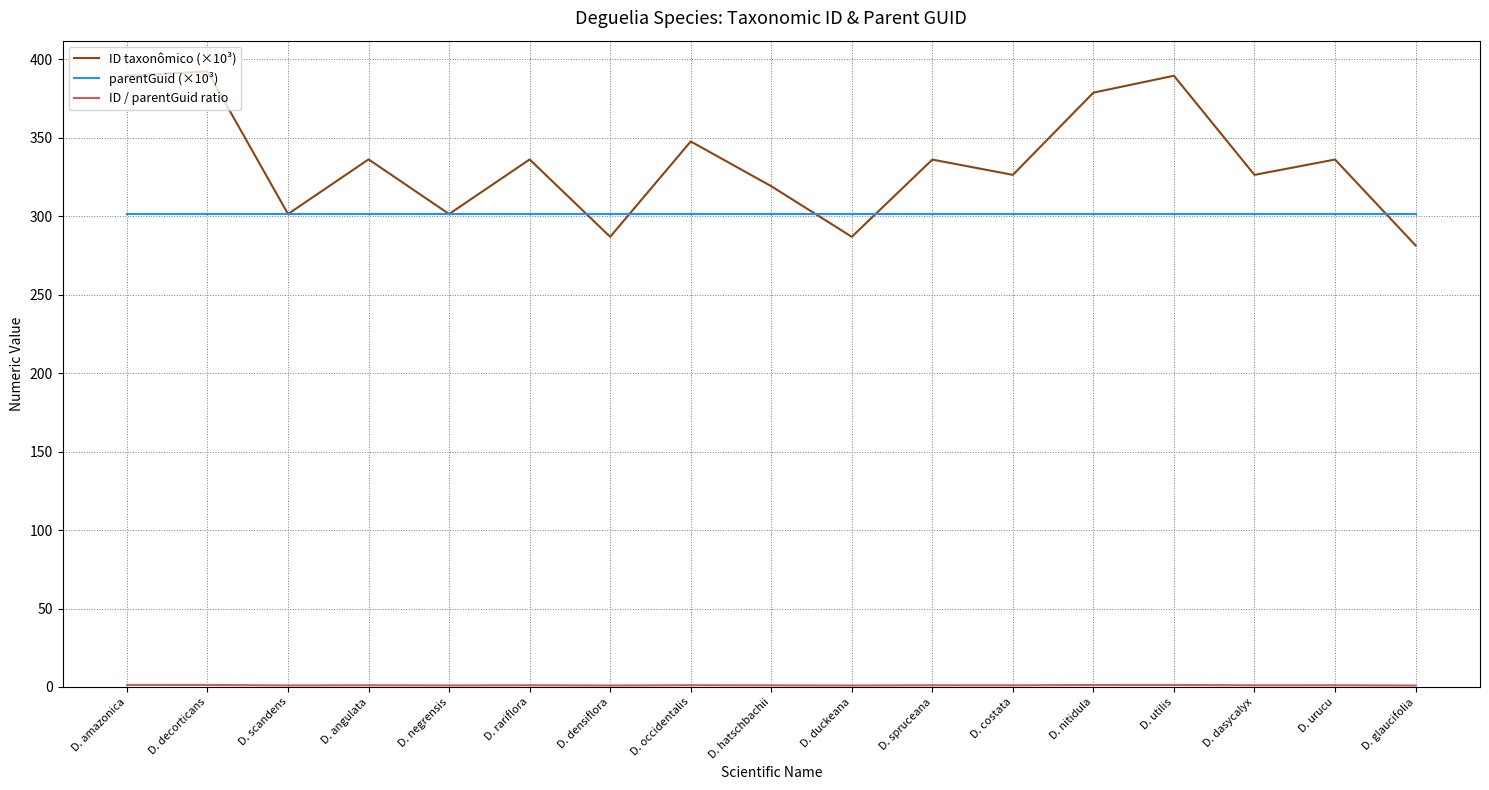

What is the maximum value shown in the chart?

392.3